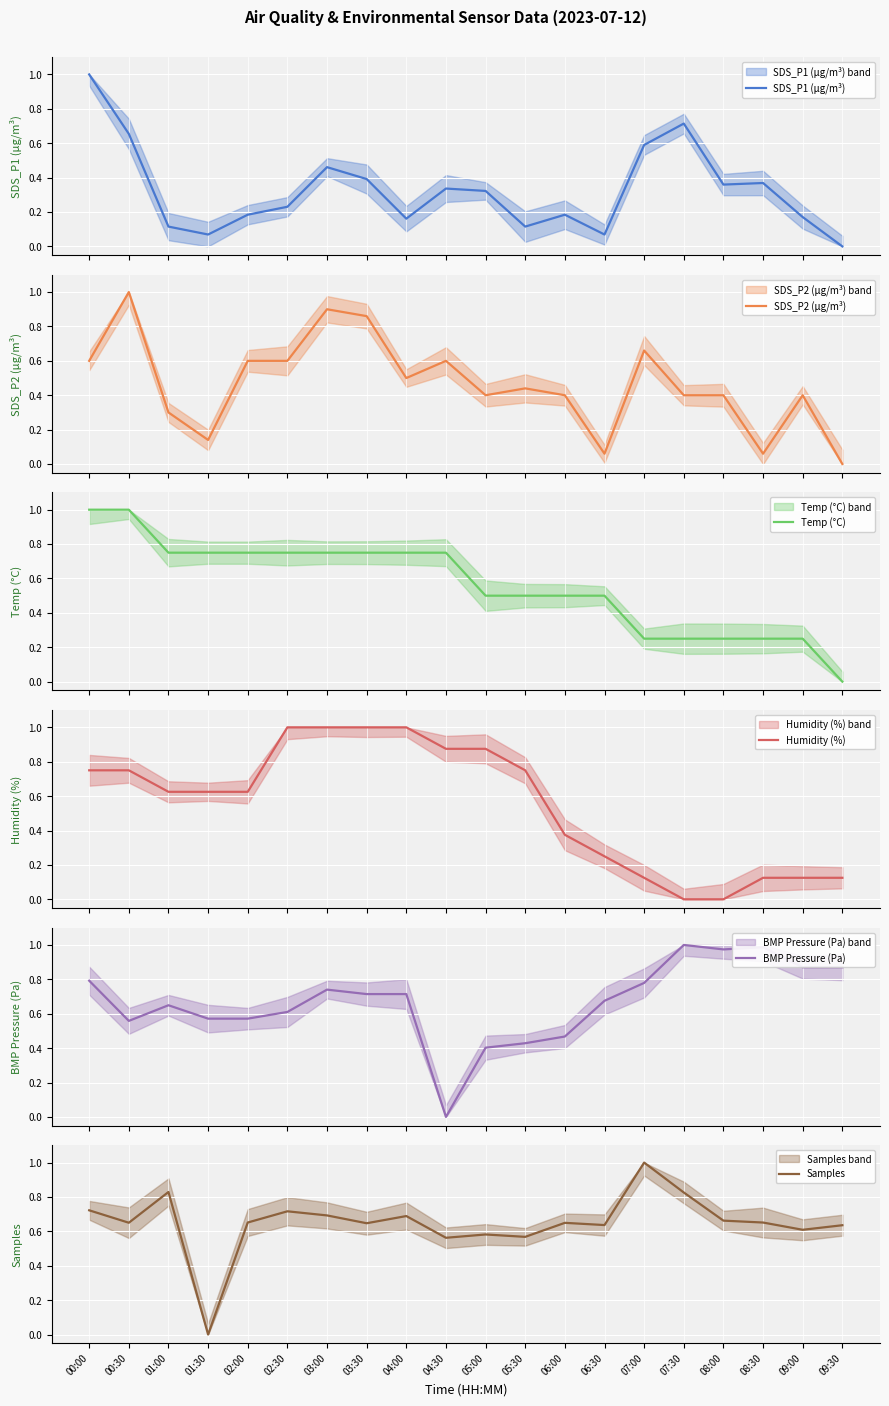

True or false: SDS_P2 (µg/m³) and Humidity (%) cross at least once.

True